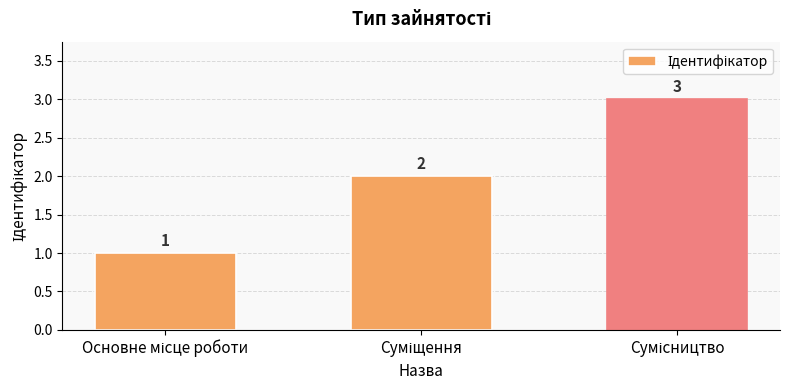

How many values are between 1 and 3?

3